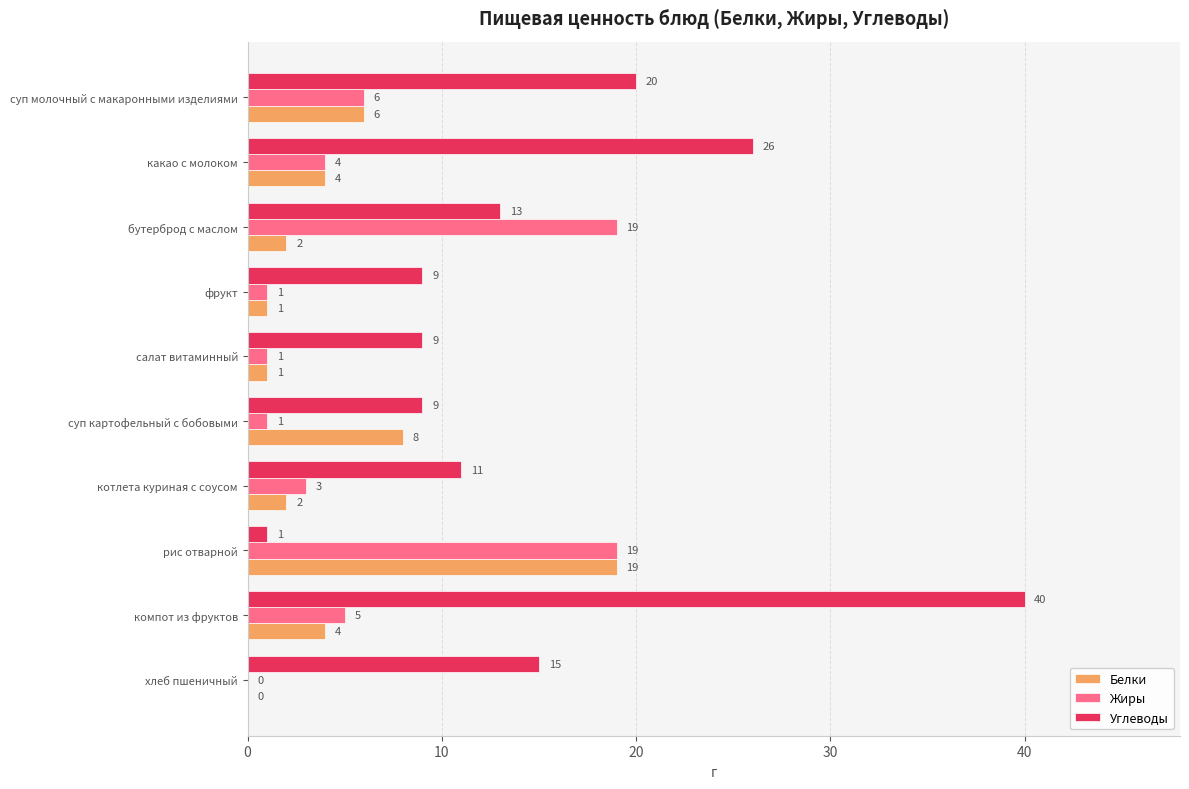

What is the maximum value for Углеводы?

40